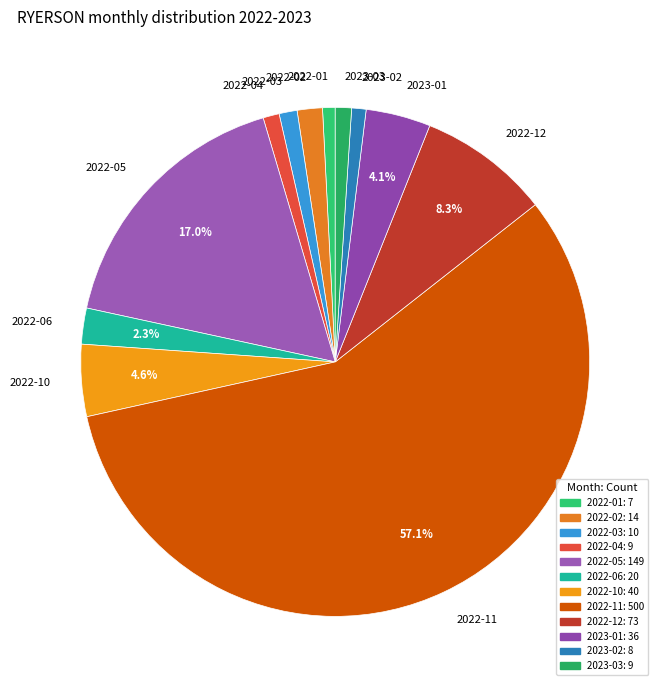

What is the largest slice in the pie chart?

2022-11